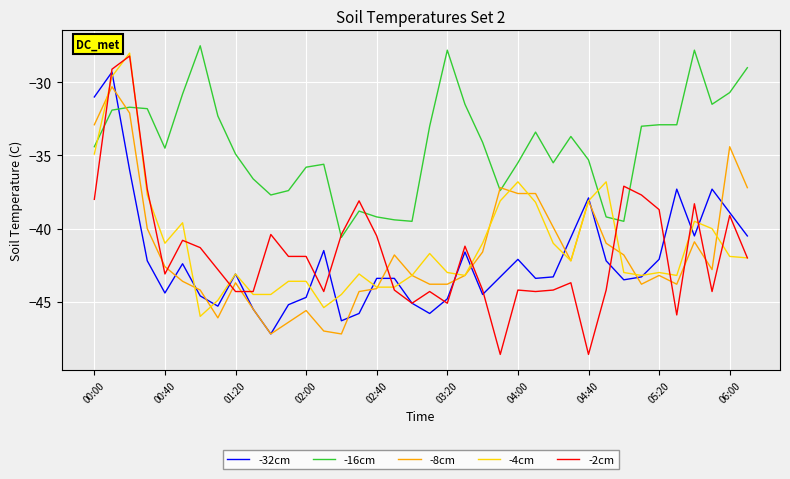

Which series has the largest range (max minus min)?

-2cm